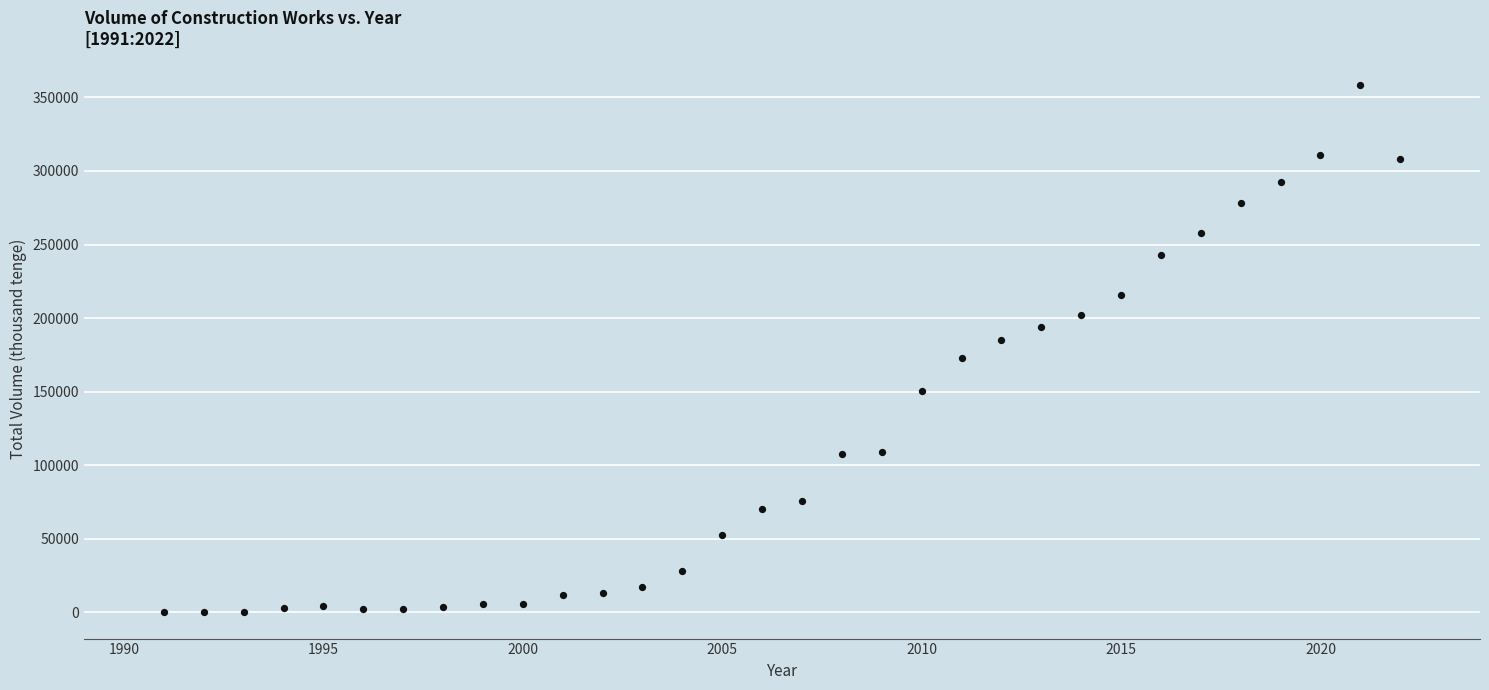

What is the range of Y values (max minus min)?

358412.2